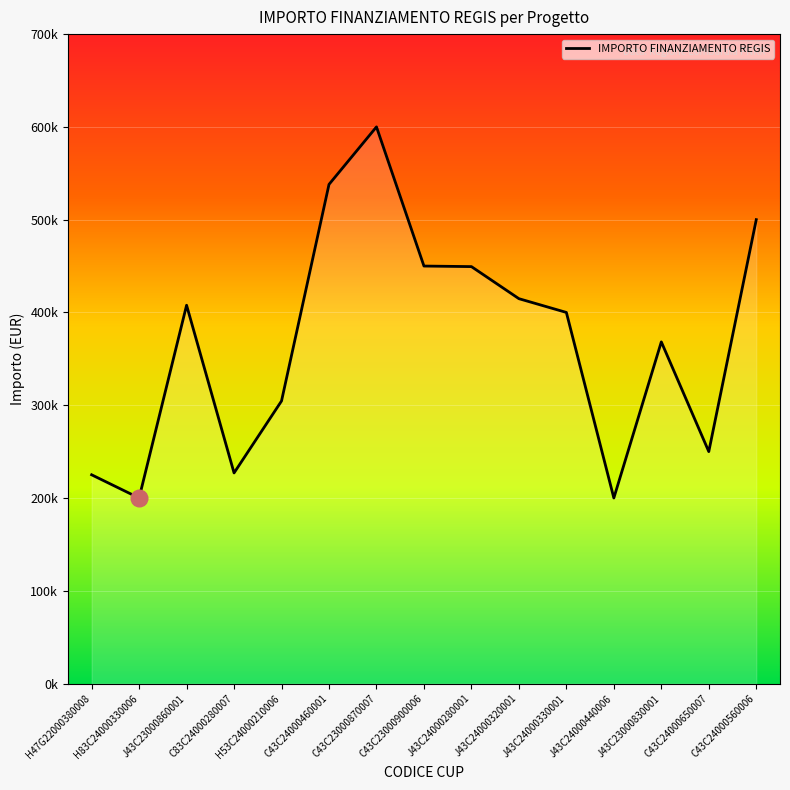

How many interior local peaks (higher than both neighbors) does the data have?

3